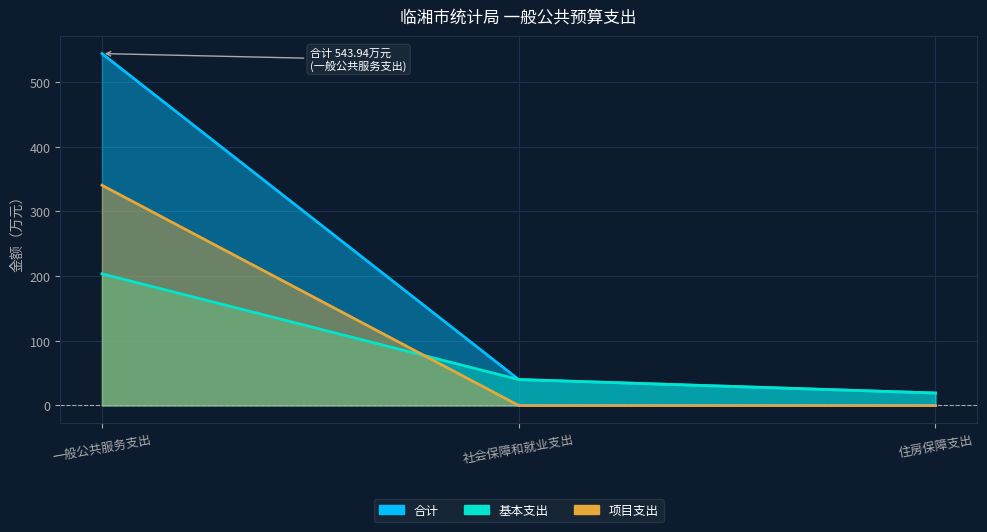

At which label does 基本支出 first exceed 40?

一般公共服务支出